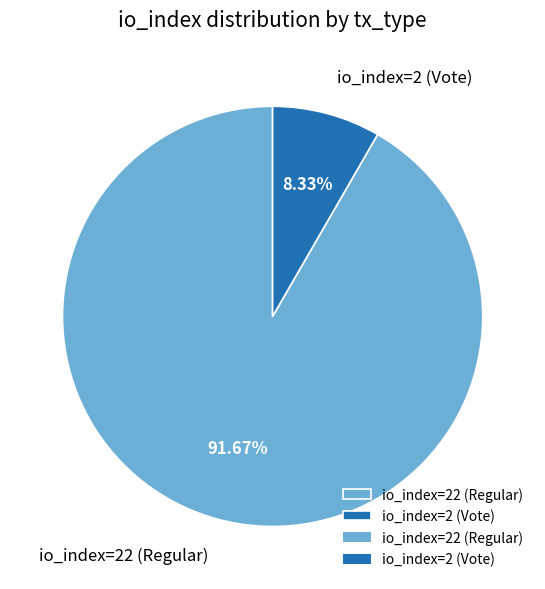

The io_index=2 (Vote) slice represents 1% of the pie. True or false?

False